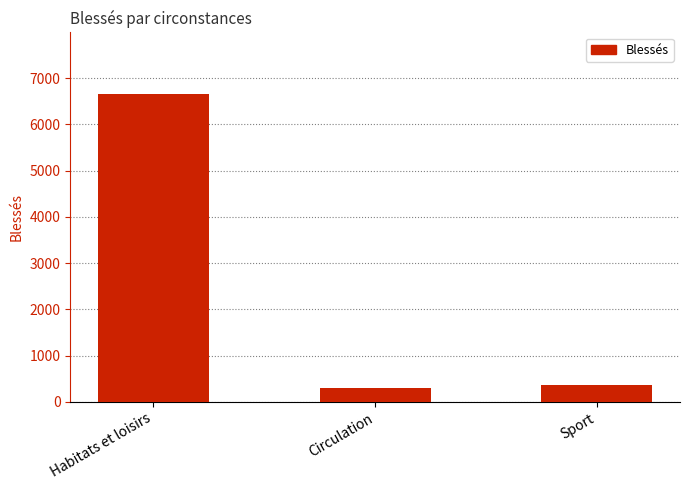

Rank the categories by value from lowest to highest.

Circulation, Sport, Habitats et loisirs